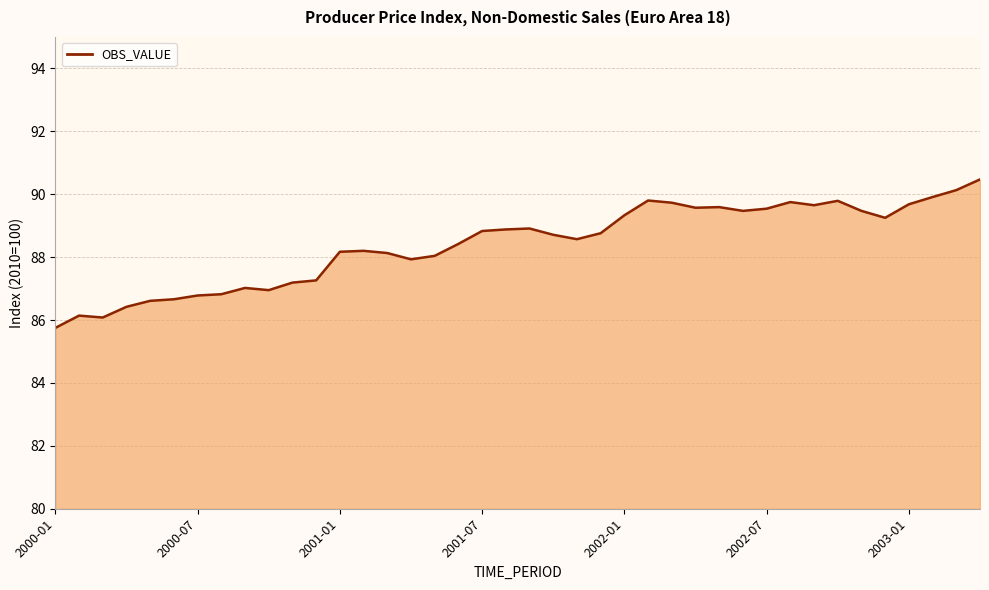

What is the greatest value displayed?

90.5